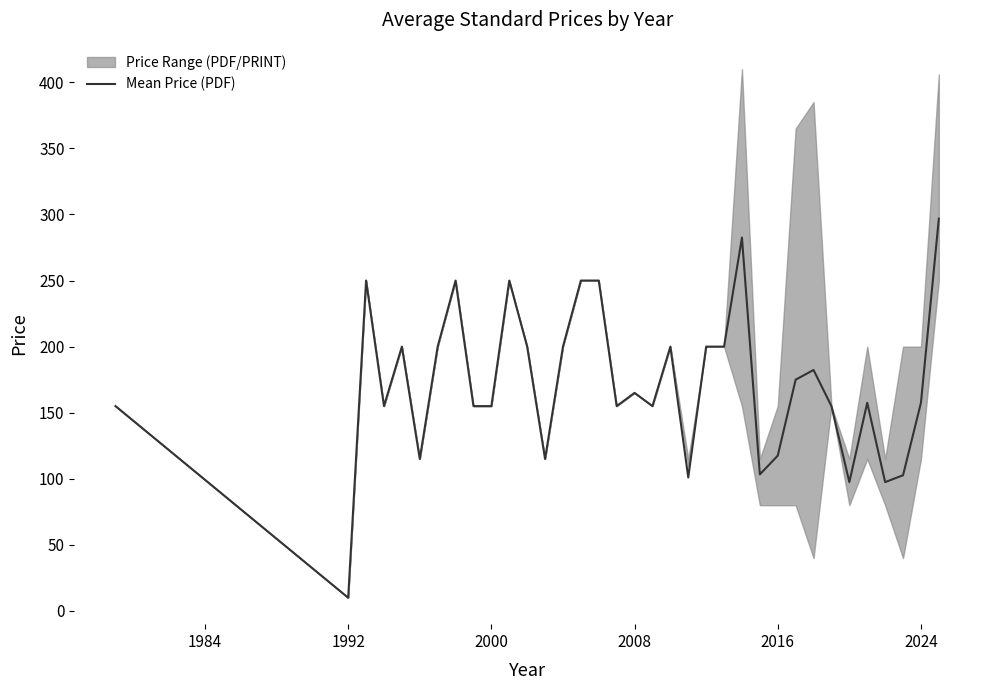

Count the number of values greater than 157.

19